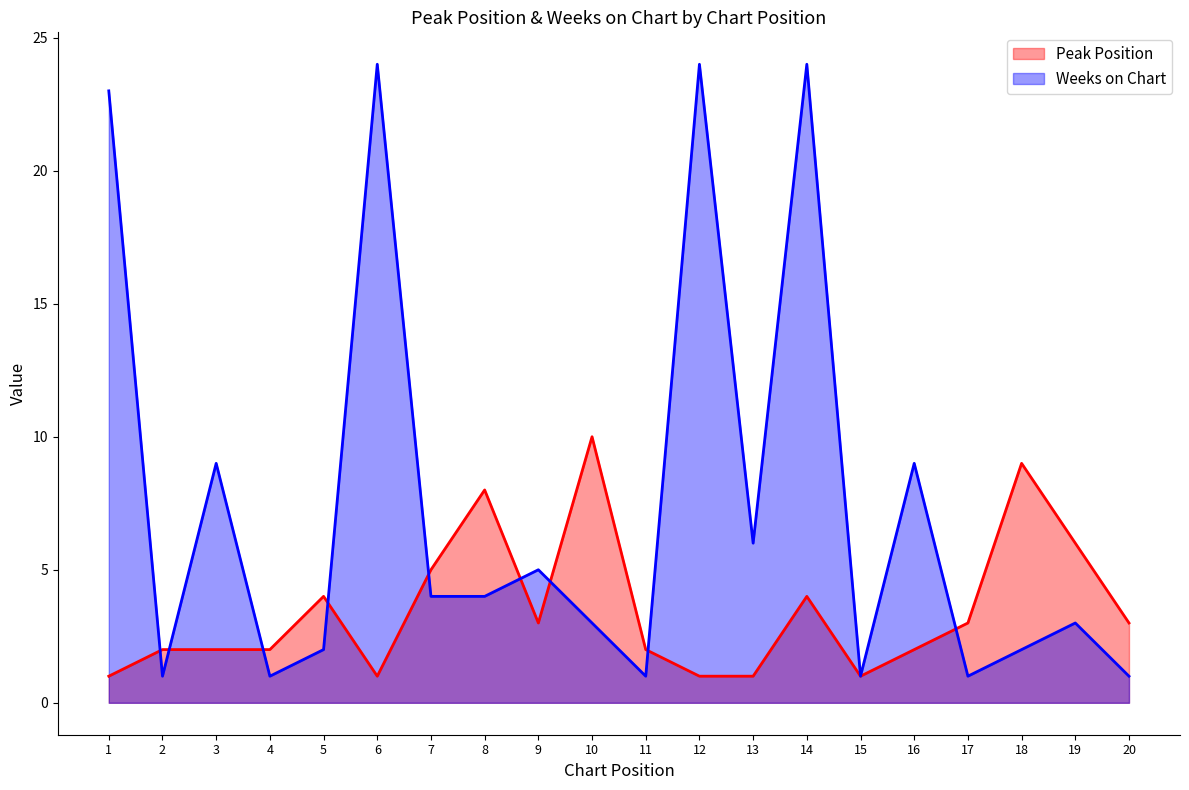

The value of Weeks on Chart at 4 is 2. True or false?

False